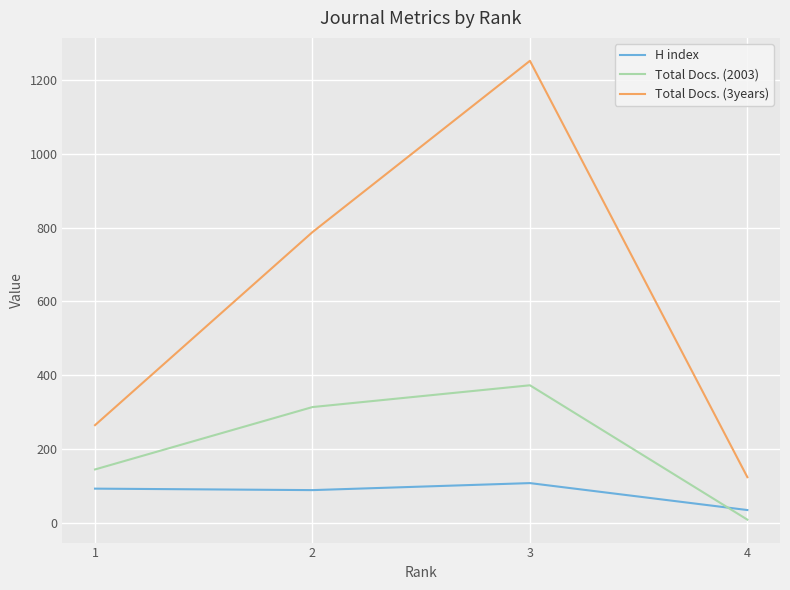

Is it true that Total Docs. (2003) equals 135 at 3?

False